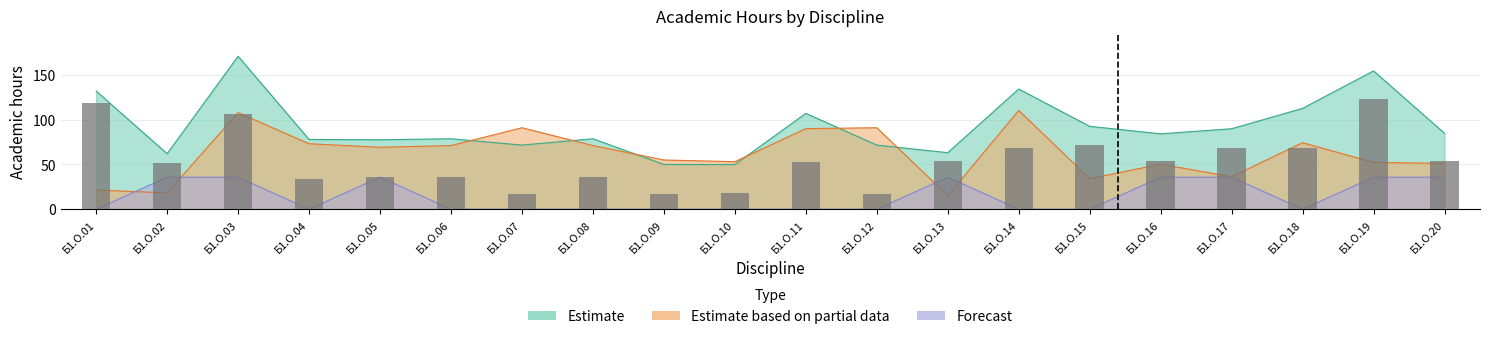

Which category has the highest value across all series?

Б1.О.19